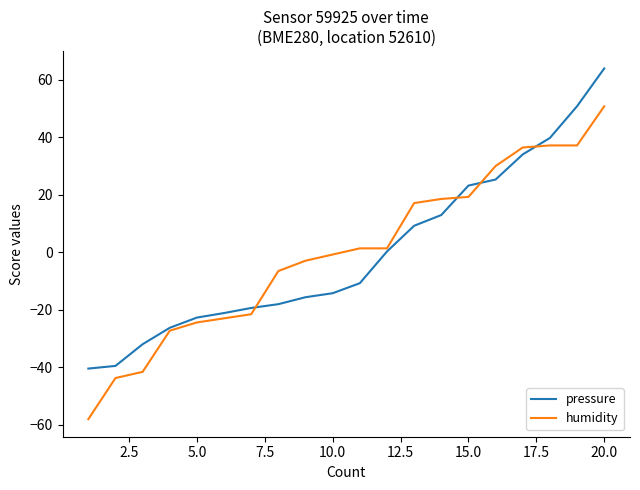

List the series in order of their peak value, lowest first.

humidity, pressure